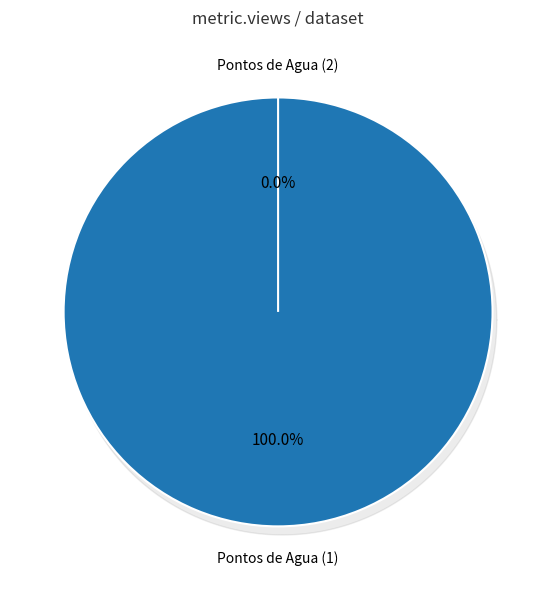

True or false: 649b8614078190f89ee77196 accounts for 1% of the total.

False